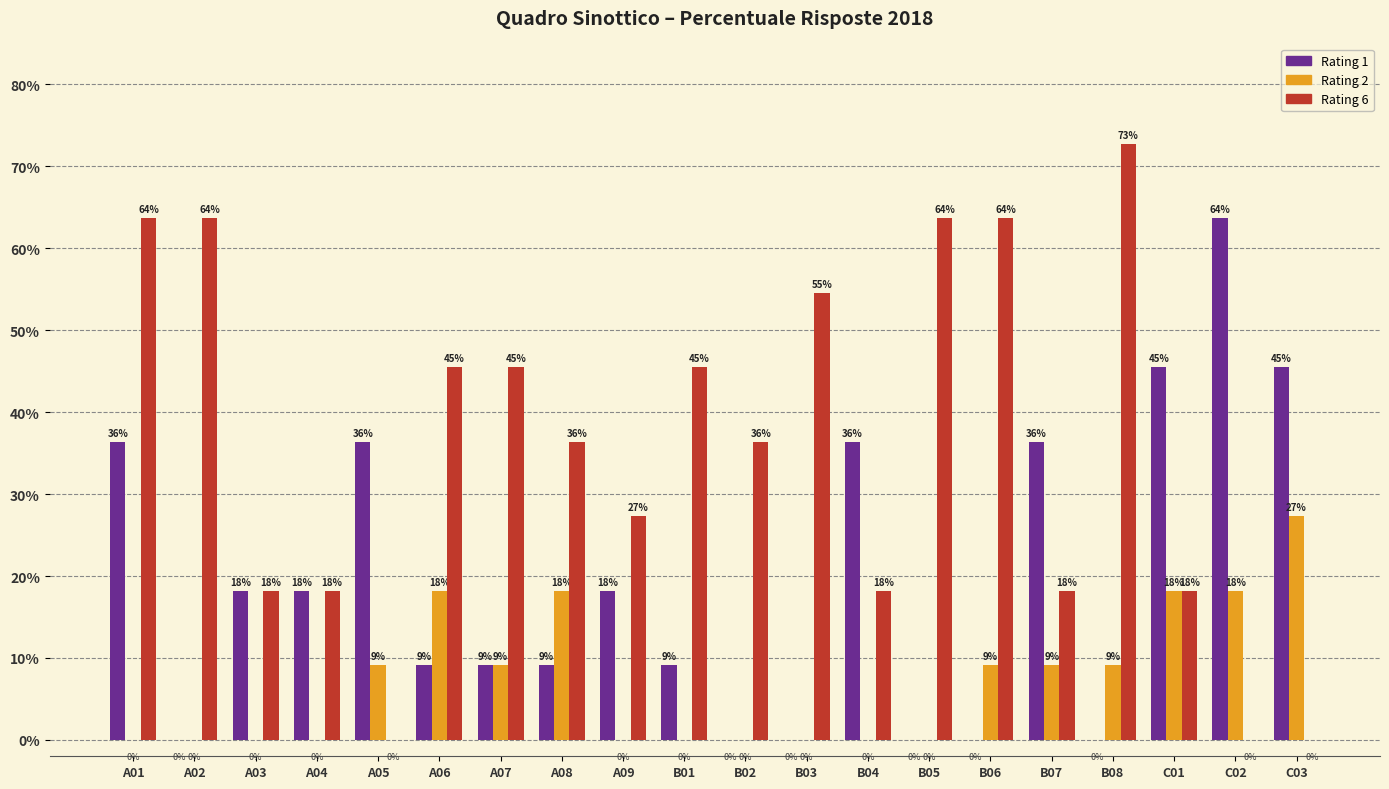

What are all the series names shown in the legend?

Rating 1, Rating 2, Rating 6